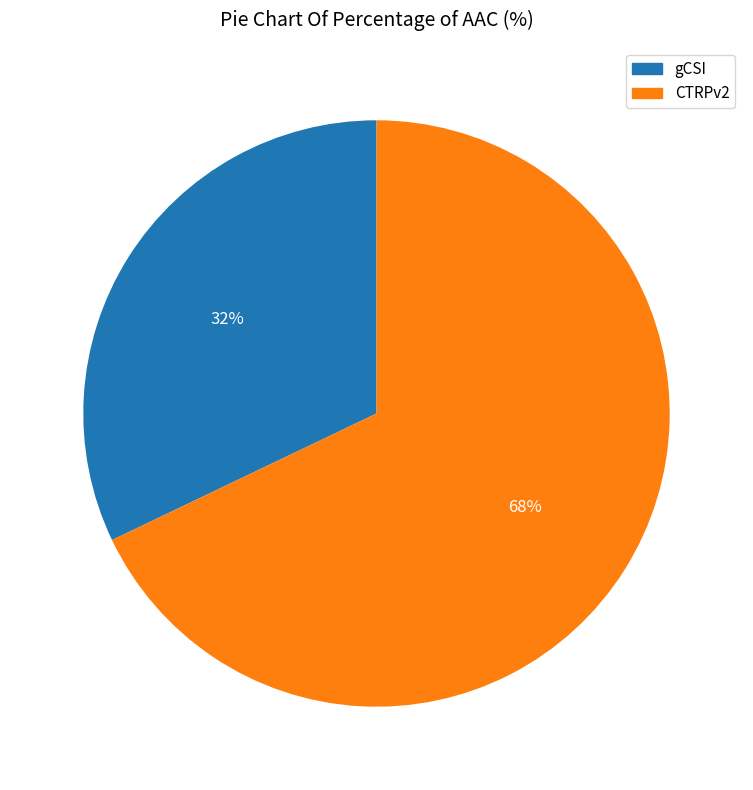

Does CTRPv2 account for over 50% of the chart?

Yes